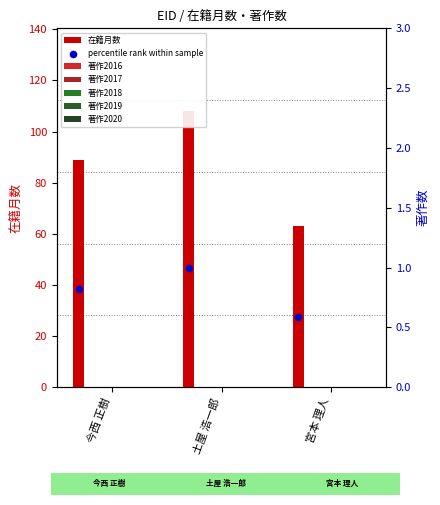

What are all the series names shown in the legend?

在籍月数, 著作2016, 著作2017, 著作2018, 著作2019, 著作2020